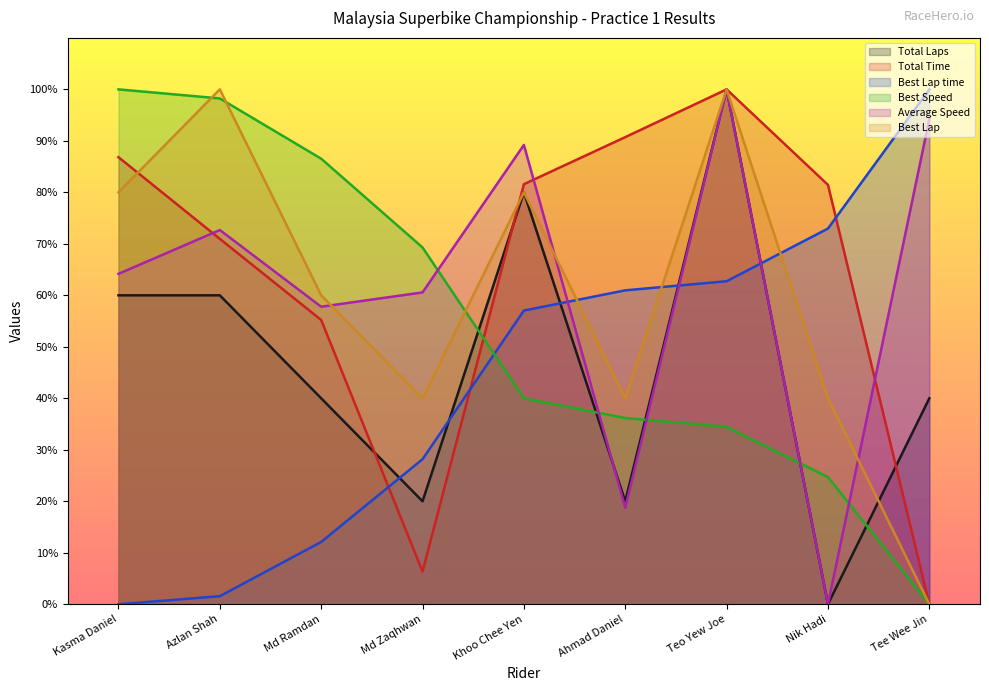

True or false: Average Speed and Total Laps cross at least once.

True